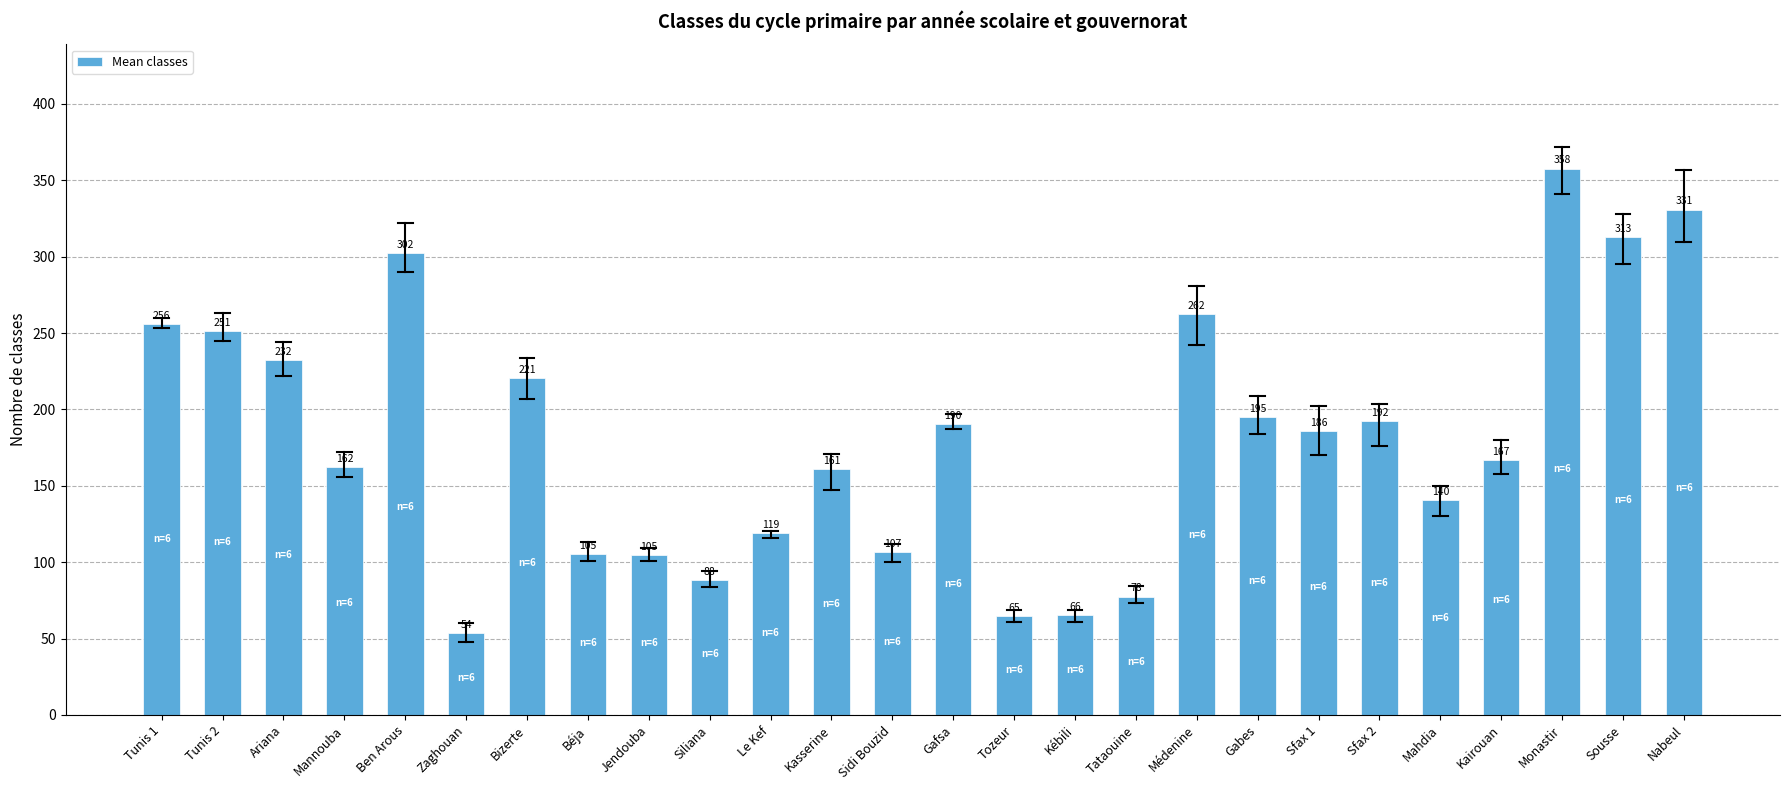

Where does the data first go above 186?

Tunis 1